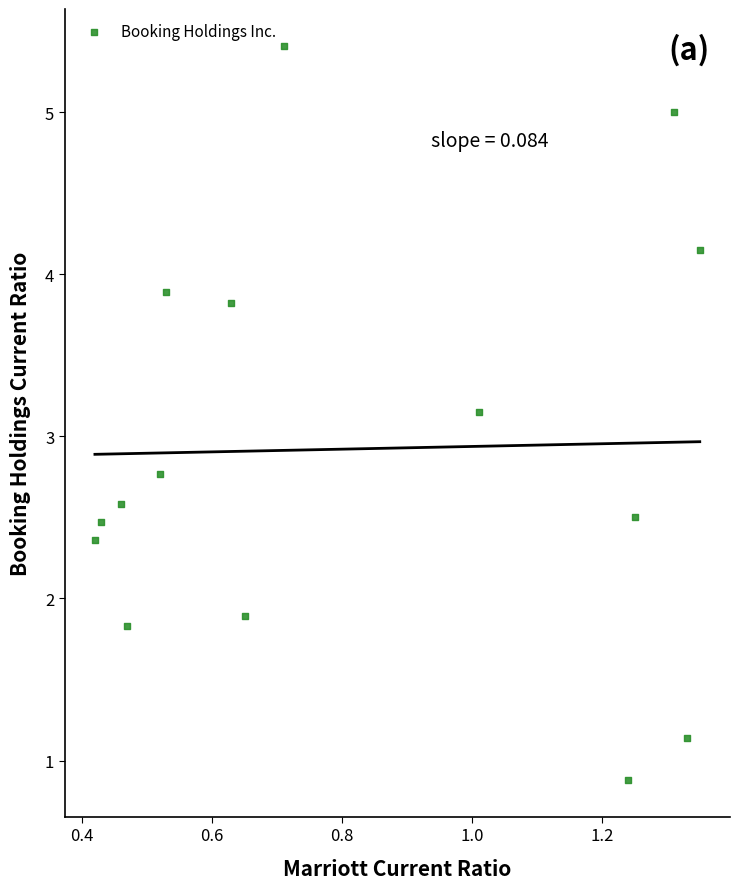

What is the range of Y values (max minus min)?

4.5